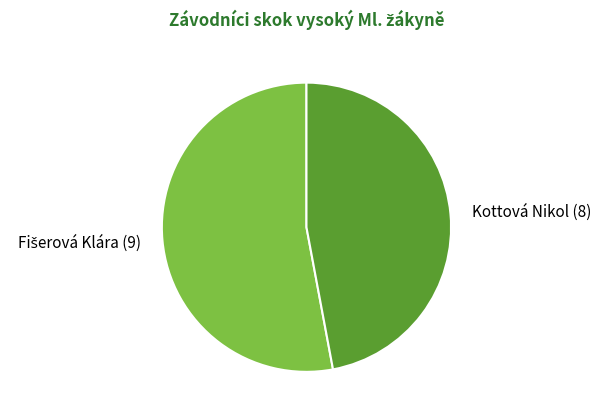

Is it true that Kottová Nikol is 47% of the pie?

True